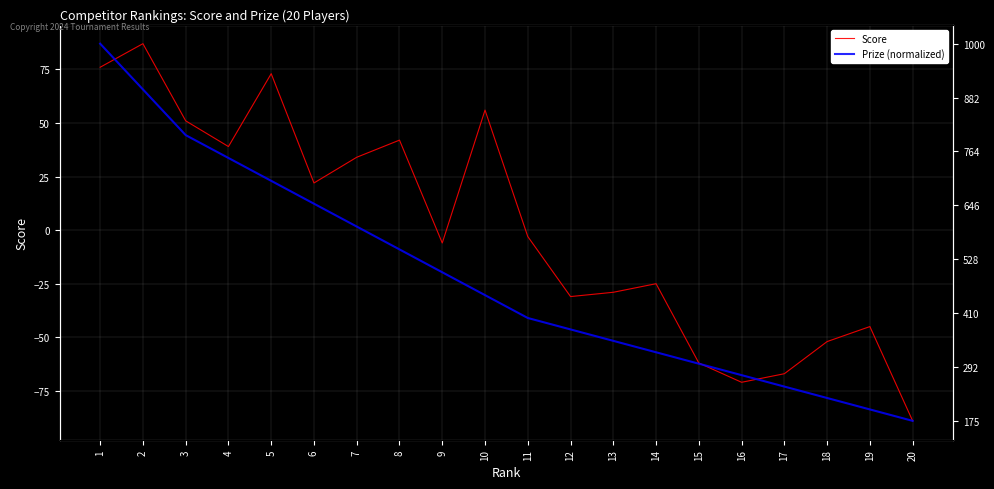

Is this an area chart (filled region under the line)?

No